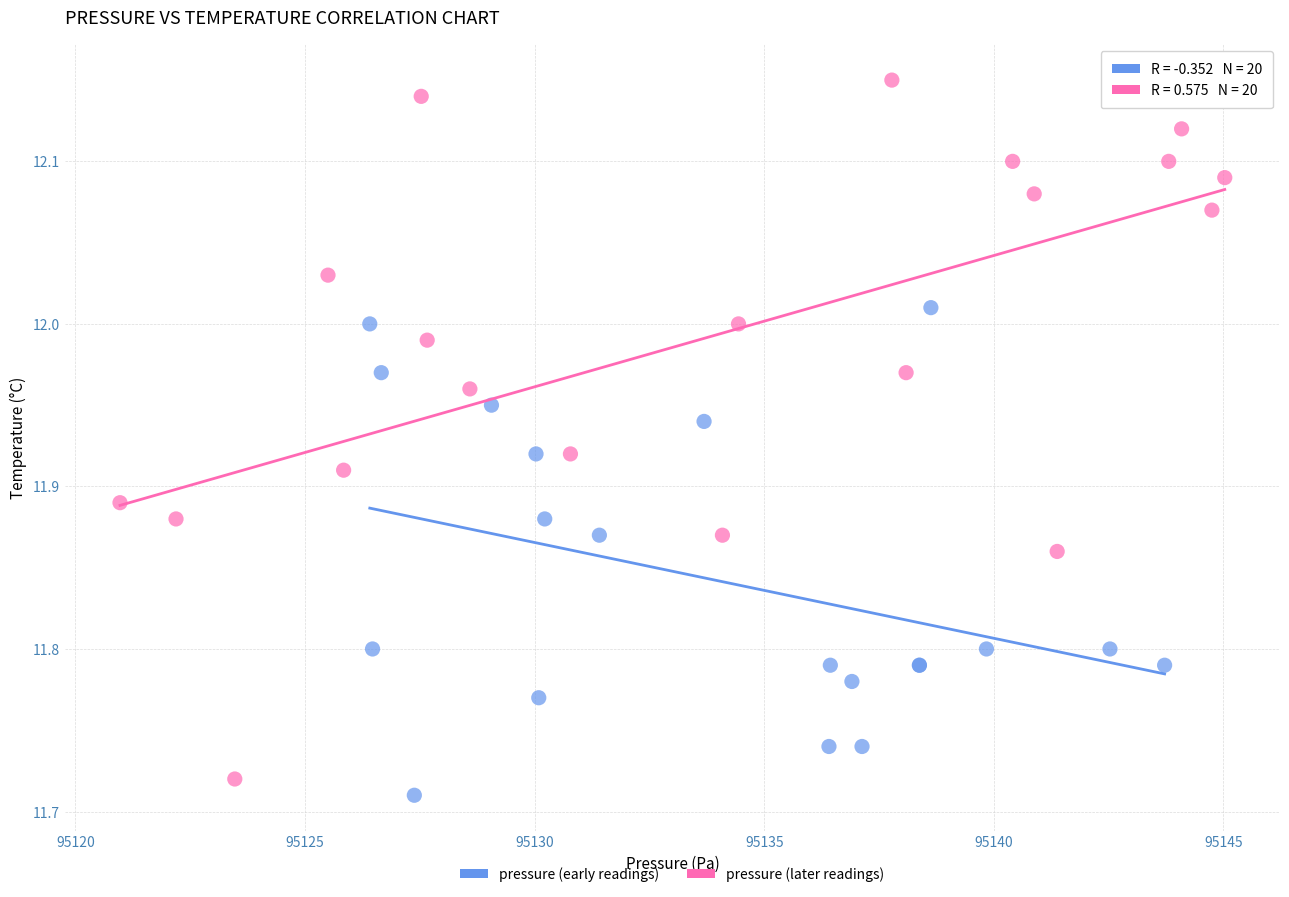

Which series contains the lowest Y value?

pressure (early readings)